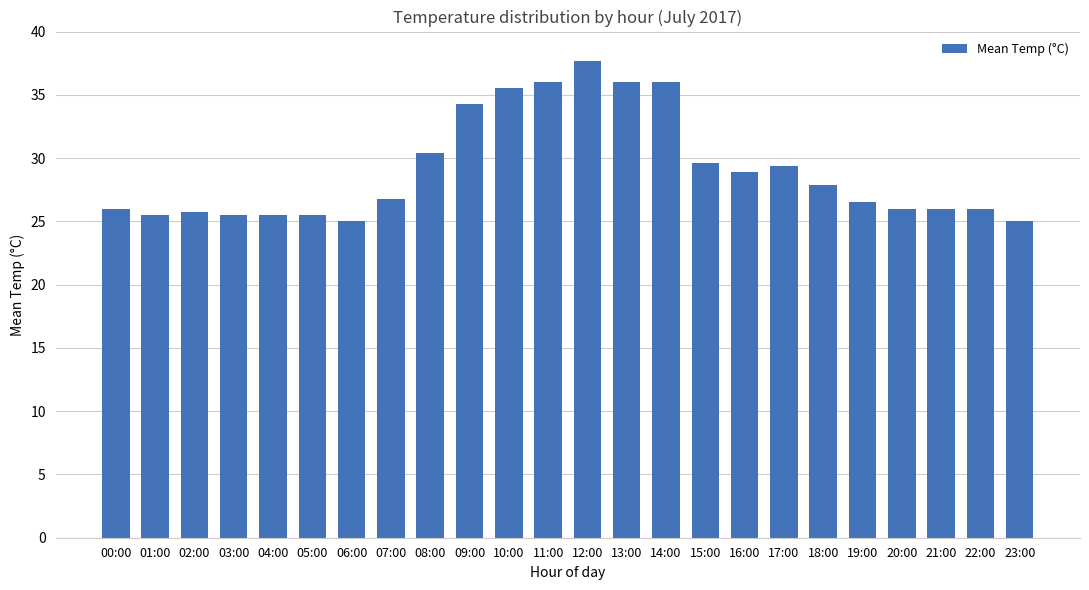

The value at 02:00 is 25.8. True or false?

True